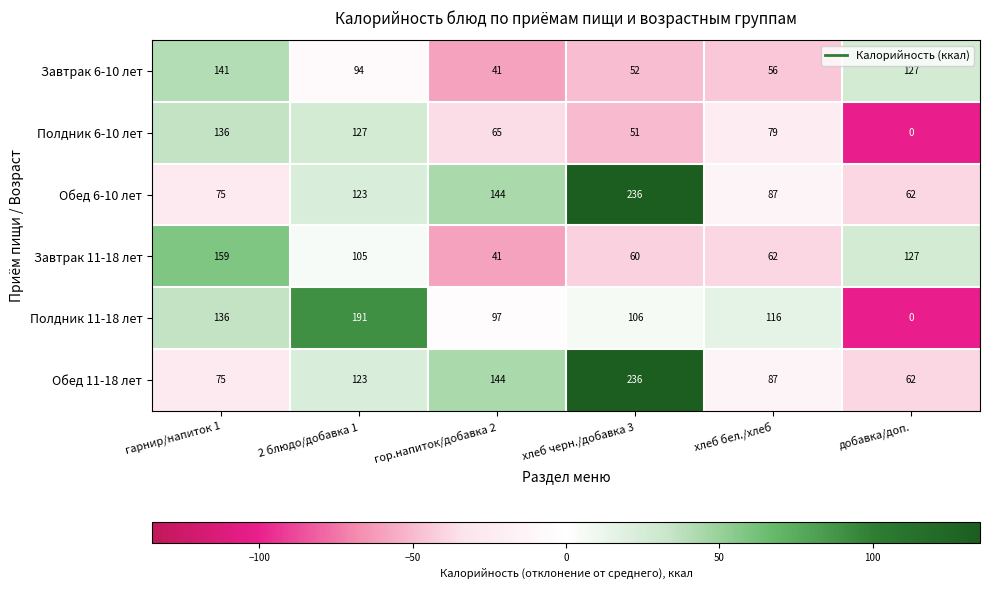

The value of Полдник 11-18 лет at хлеб черн./добавка 3 is 106. True or false?

True